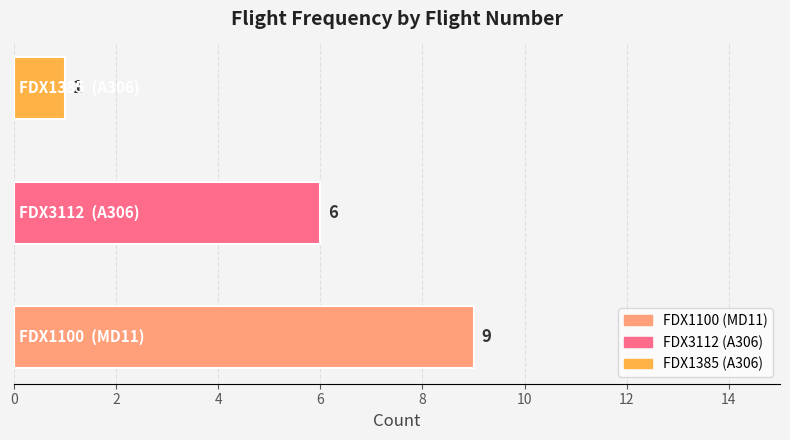

What is the maximum value shown in the chart?

9